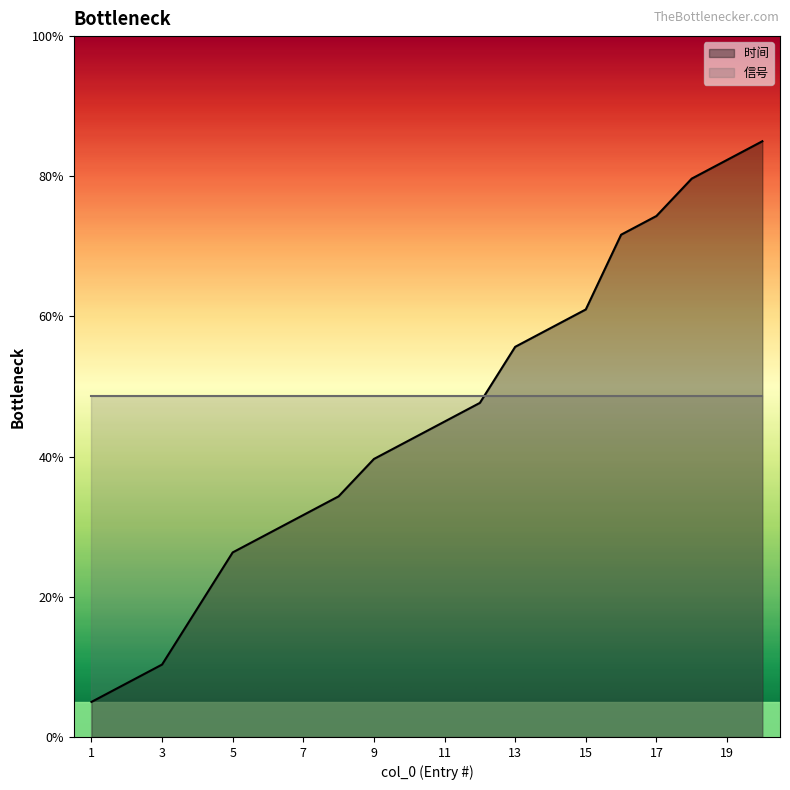

Approximately how many times larger is the value at 18 compared to 20?

0.9